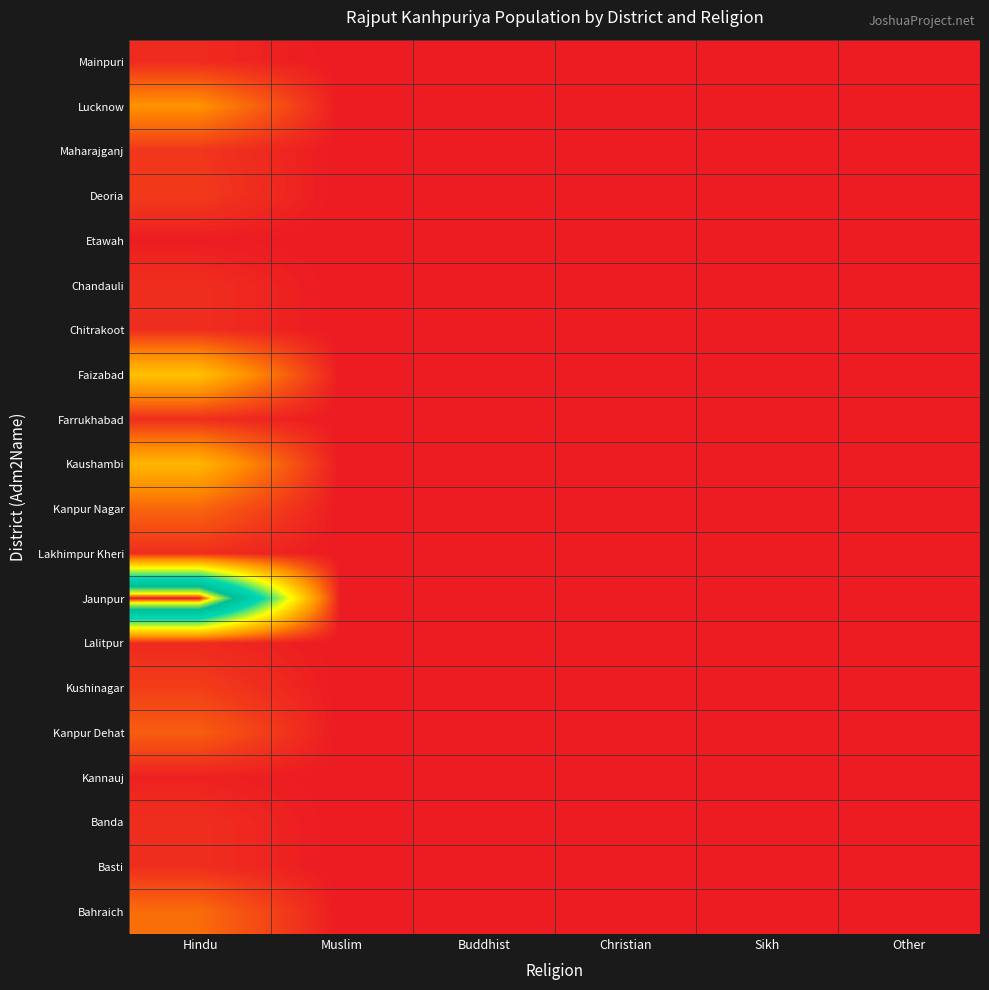

Reading left to right, transcribe all the data shown in this chart.

Mainpuri: Hindu=40	Muslim=0	Buddhist=0	Christian=0	Sikh=0	Other=0
Lucknow: Hindu=310	Muslim=0	Buddhist=0	Christian=0	Sikh=0	Other=0
Maharajganj: Hindu=70	Muslim=0	Buddhist=0	Christian=0	Sikh=0	Other=0
Deoria: Hindu=80	Muslim=0	Buddhist=0	Christian=0	Sikh=0	Other=0
Etawah: Hindu=10	Muslim=0	Buddhist=0	Christian=0	Sikh=0	Other=0
Chandauli: Hindu=50	Muslim=0	Buddhist=0	Christian=0	Sikh=0	Other=0
Chitrakoot: Hindu=50	Muslim=0	Buddhist=0	Christian=0	Sikh=0	Other=0
Faizabad: Hindu=470	Muslim=0	Buddhist=0	Christian=0	Sikh=0	Other=0
Farrukhabad: Hindu=50	Muslim=0	Buddhist=0	Christian=0	Sikh=0	Other=0
Kaushambi: Hindu=430	Muslim=0	Buddhist=0	Christian=0	Sikh=0	Other=0
Kanpur Nagar: Hindu=190	Muslim=0	Buddhist=0	Christian=0	Sikh=0	Other=0
Lakhimpur Kheri: Hindu=50	Muslim=0	Buddhist=0	Christian=0	Sikh=0	Other=0
Jaunpur: Hindu=1920	Muslim=0	Buddhist=0	Christian=0	Sikh=0	Other=0
Lalitpur: Hindu=40	Muslim=0	Buddhist=0	Christian=0	Sikh=0	Other=0
Kushinagar: Hindu=90	Muslim=0	Buddhist=0	Christian=0	Sikh=0	Other=0
Kanpur Dehat: Hindu=170	Muslim=0	Buddhist=0	Christian=0	Sikh=0	Other=0
Kannauj: Hindu=20	Muslim=0	Buddhist=0	Christian=0	Sikh=0	Other=0
Banda: Hindu=50	Muslim=0	Buddhist=0	Christian=0	Sikh=0	Other=0
Basti: Hindu=50	Muslim=0	Buddhist=0	Christian=0	Sikh=0	Other=0
Bahraich: Hindu=210	Muslim=0	Buddhist=0	Christian=0	Sikh=0	Other=0